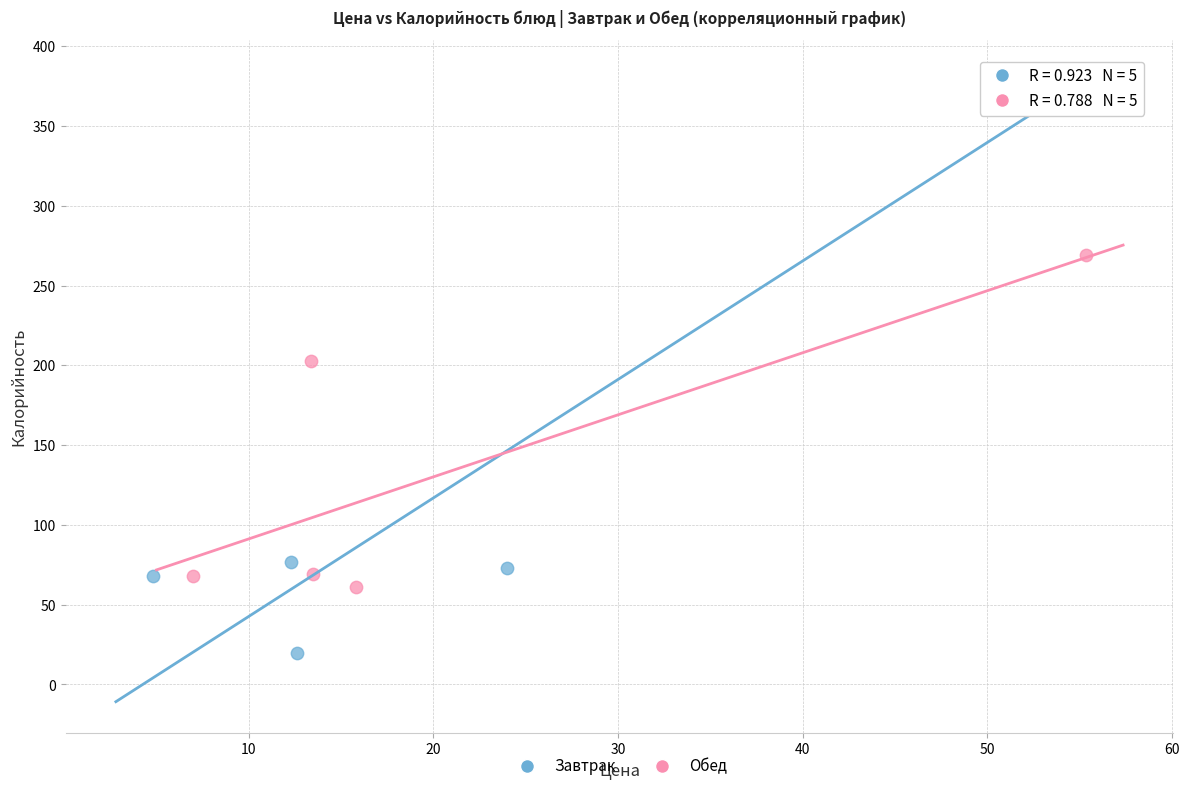

Which series contains the lowest Y value?

Завтрак